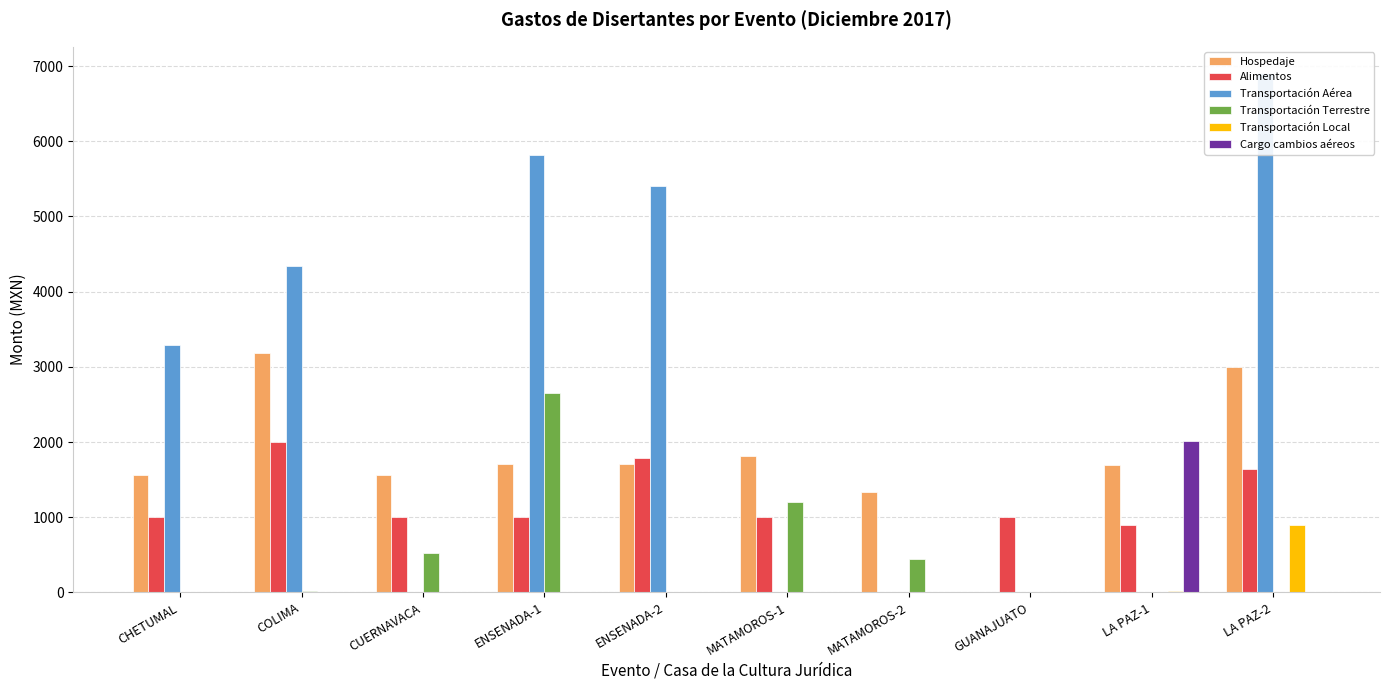

How many data points in Transportación Terrestre are less than 20?

5